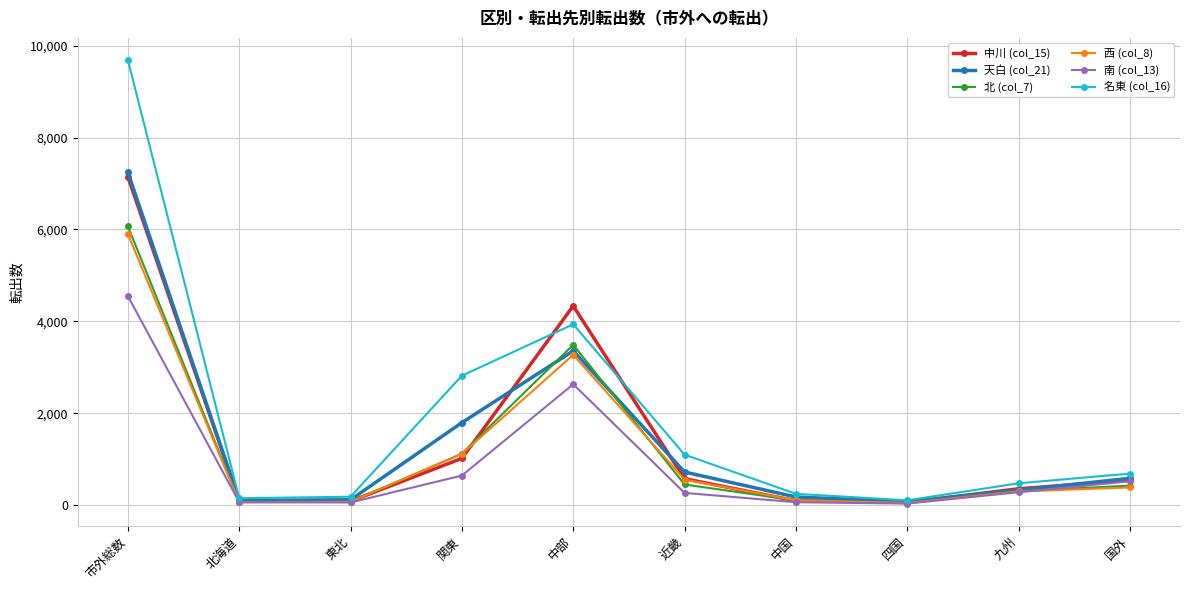

True or false: 天白 (col_21) has a value of 2568 at 関東.

False